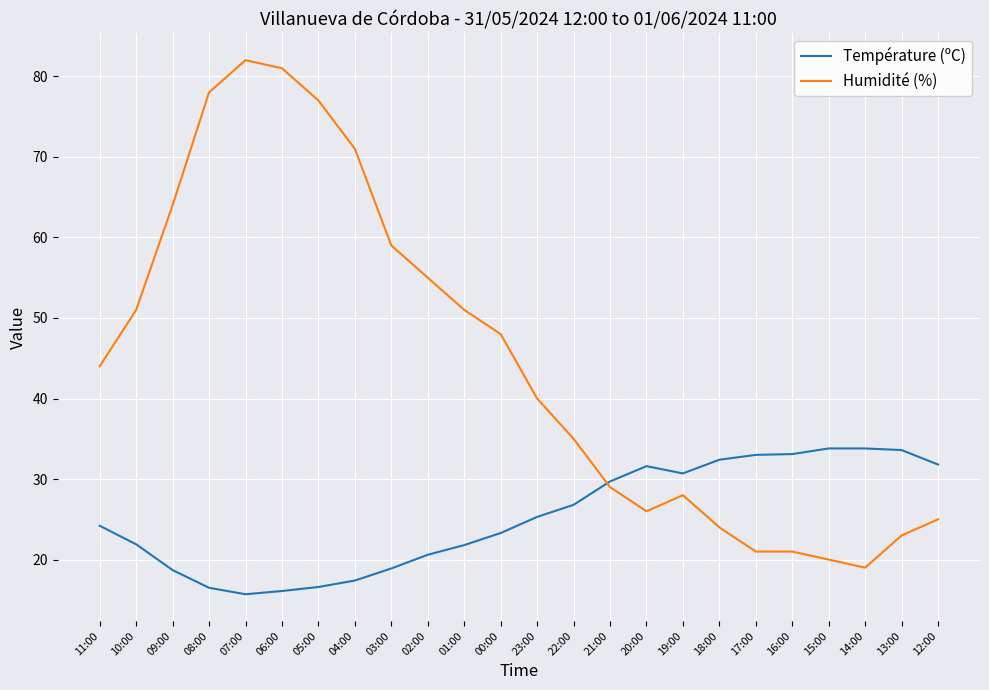

How many values in the Température (ºC) series exceed 25?

12